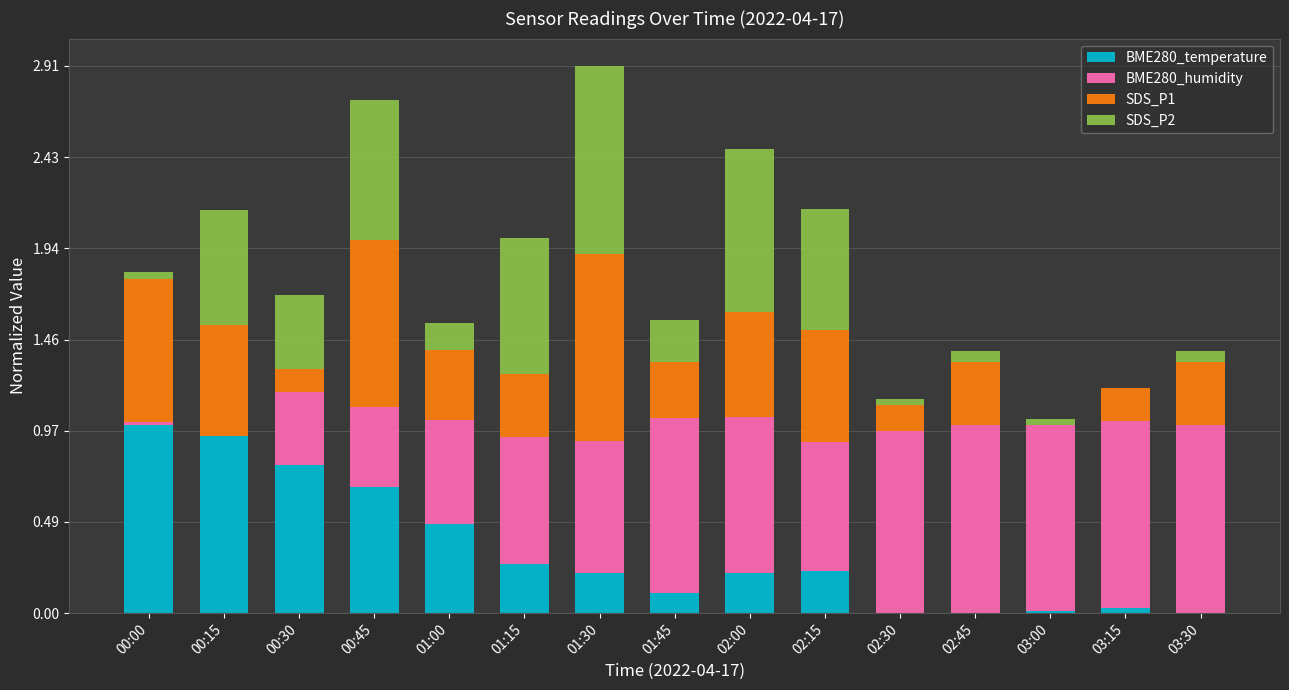

Are the bars grouped side by side (vs. stacked)?

No